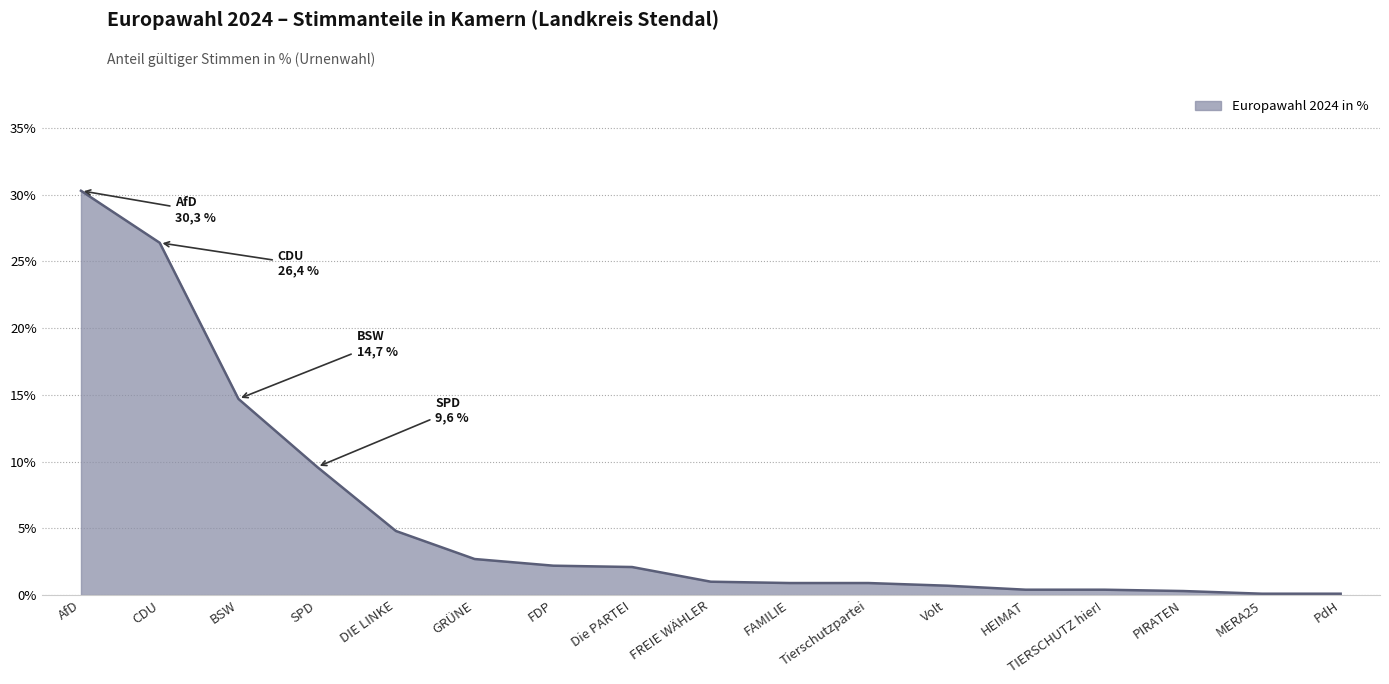

Read the value at FREIE WÄHLER.

1.0